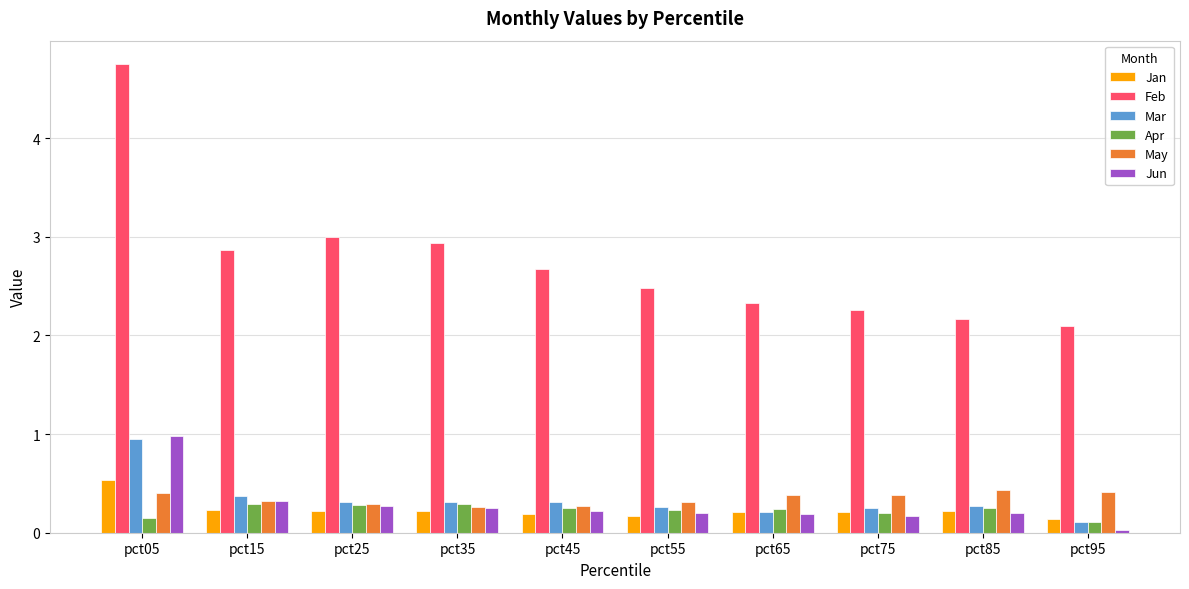

At which category is the sum across all series the highest?

pct05